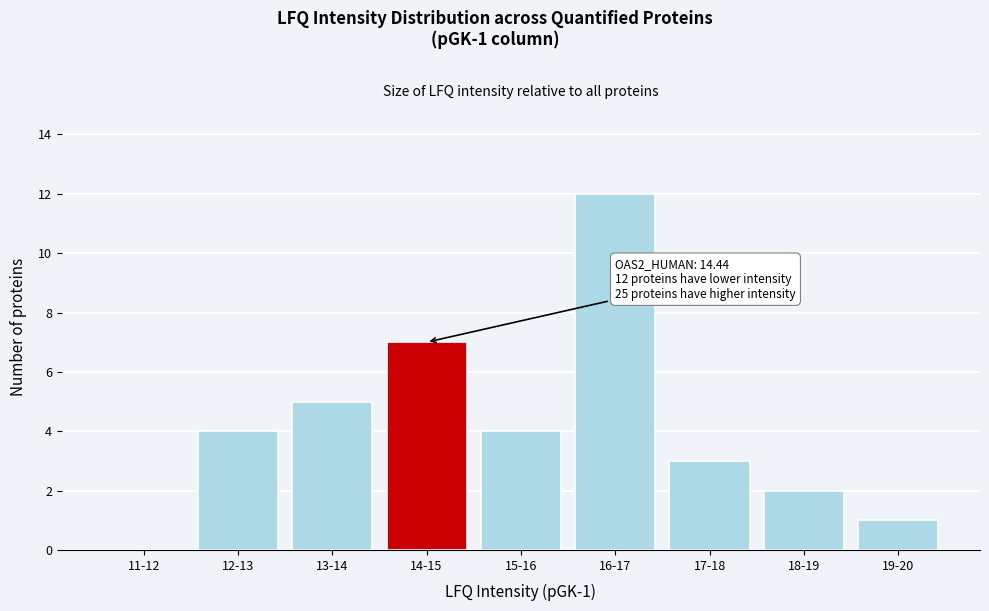

Reading left to right, what are all the values shown in this chart?

11-12=0	12-13=4	13-14=5	14-15=7	15-16=4	16-17=12	17-18=3	18-19=2	19-20=1